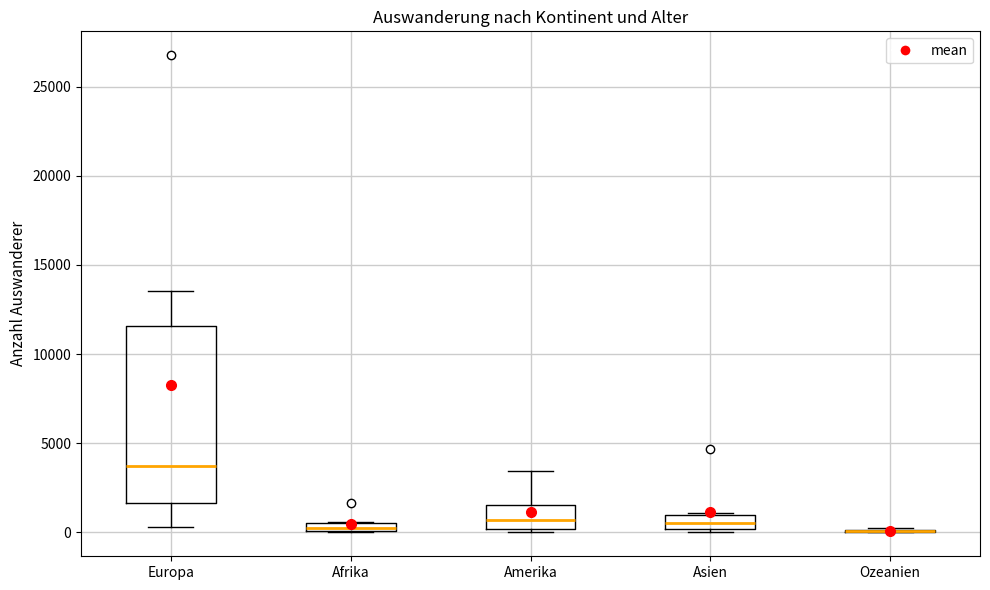

Comparing the boxes themselves (not the whiskers), which one is the tallest?

Europa